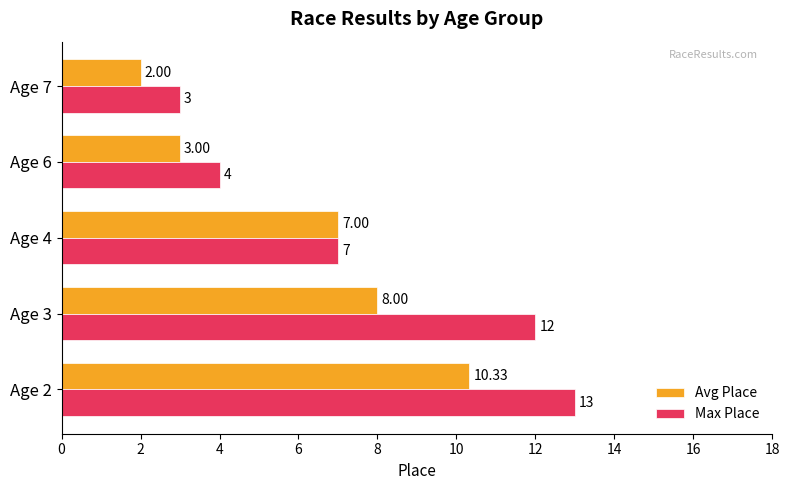

What are all the series names shown in the legend?

Avg Place, Max Place